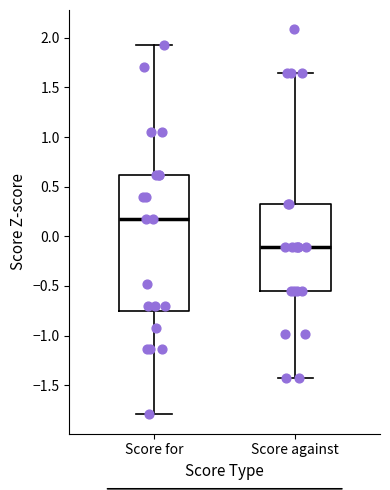

Which box has the highest median line?

Score for